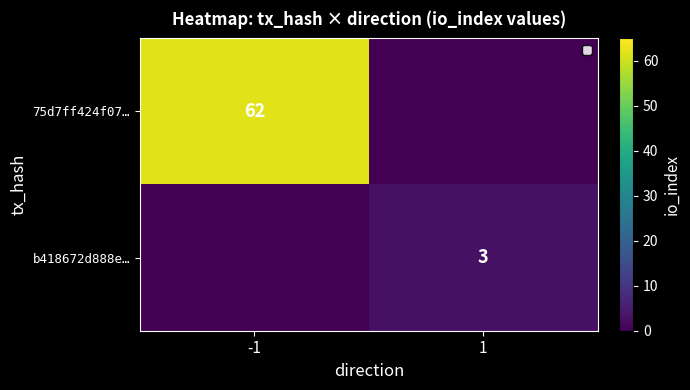

At which category is the sum across all series the highest?

-1